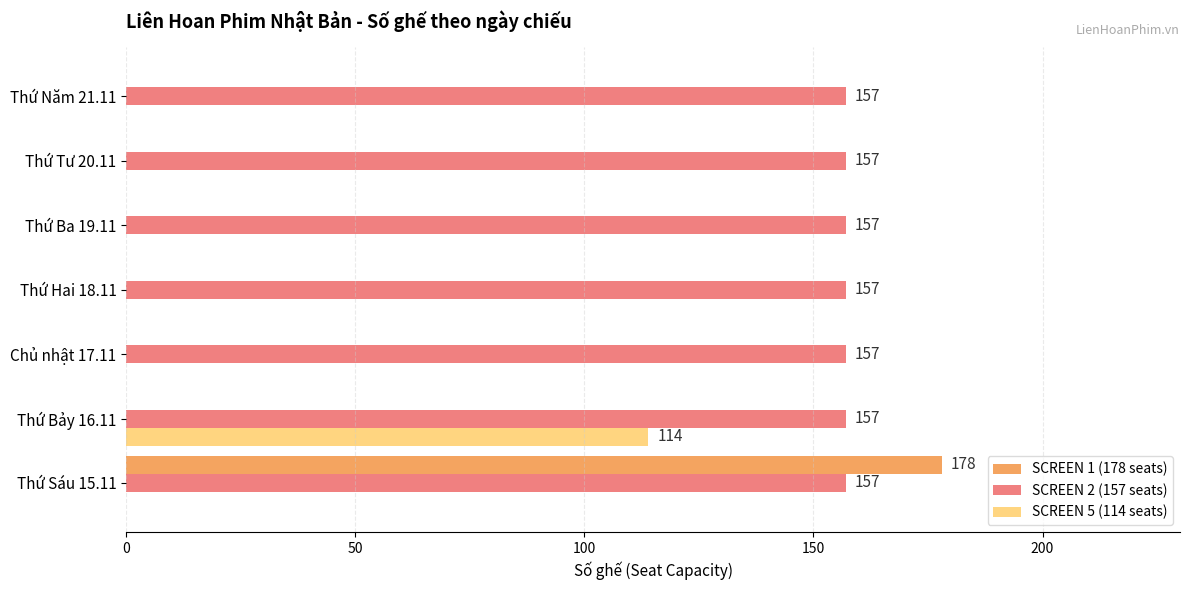

The value of SCREEN 2 (157 seats) at Thứ Năm 21.11 is 157. True or false?

True